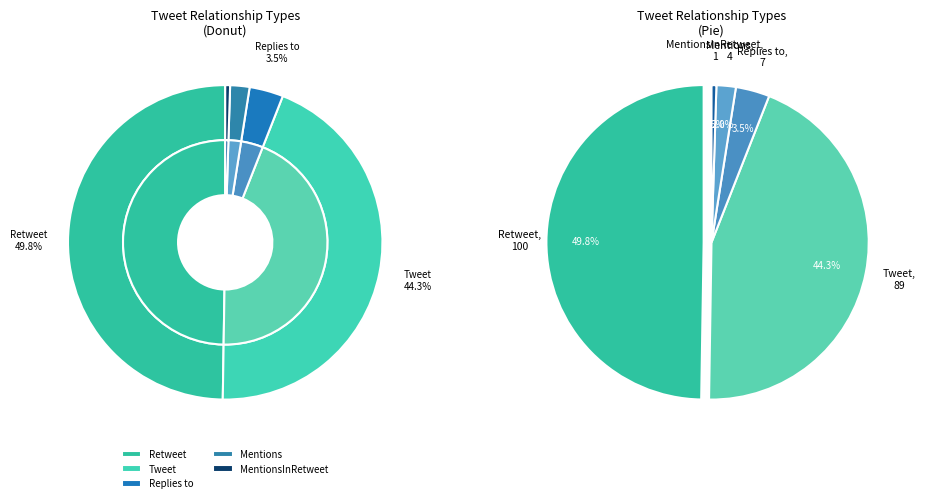

Is it true that Tweet is 44% of the pie?

True